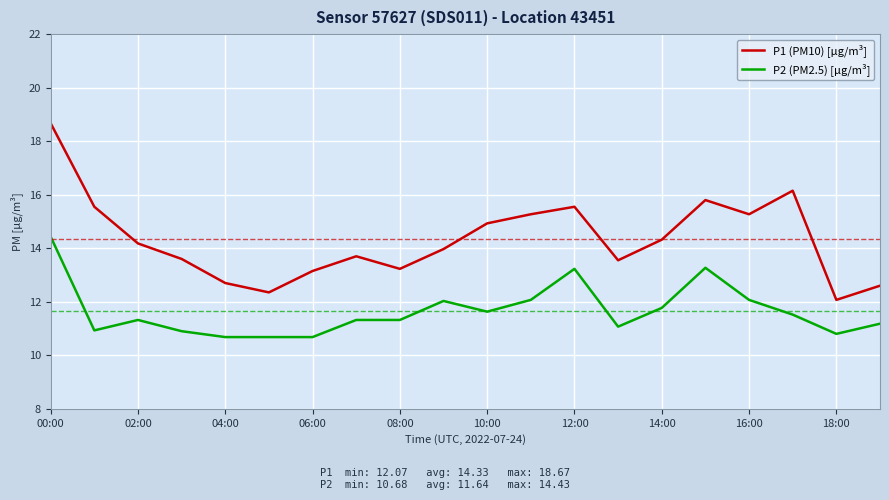

True or false: P2 (PM2.5) [µg/m³] and P1 (PM10) [µg/m³] cross at least once.

False